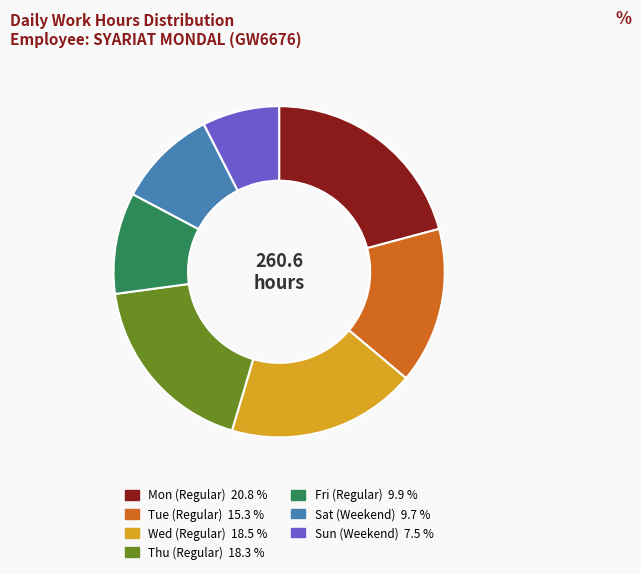

How many slices are in this pie chart?

7